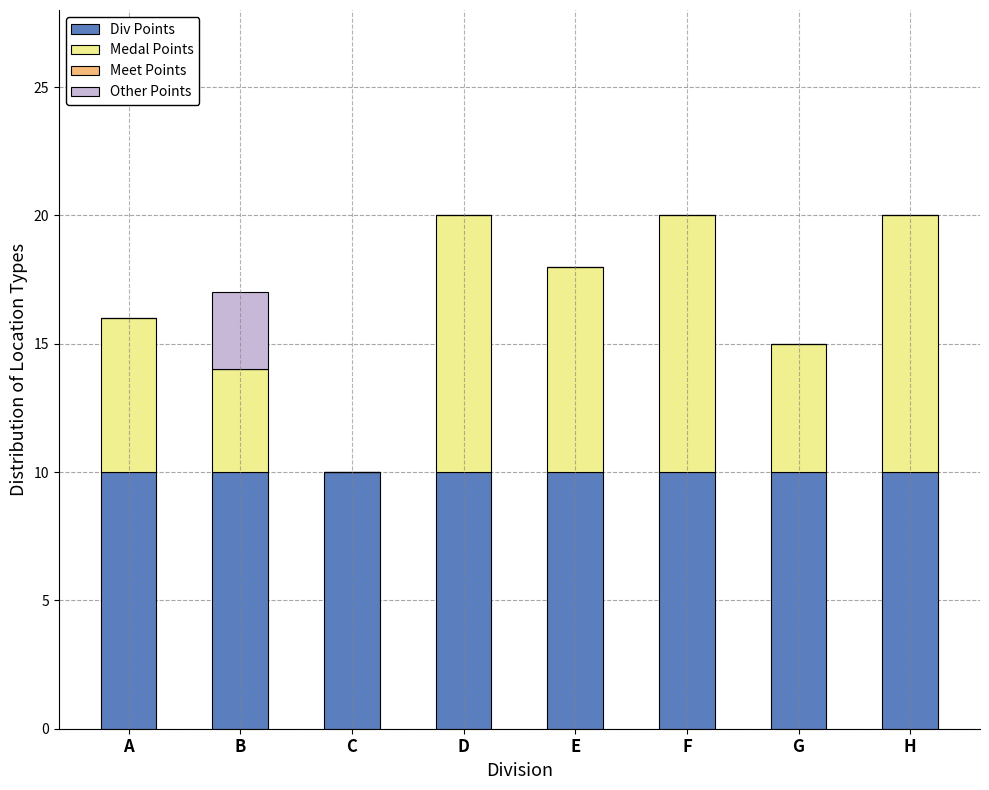

Reading left to right, transcribe the values for Div Points.

A=10	B=10	C=10	D=10	E=10	F=10	G=10	H=10